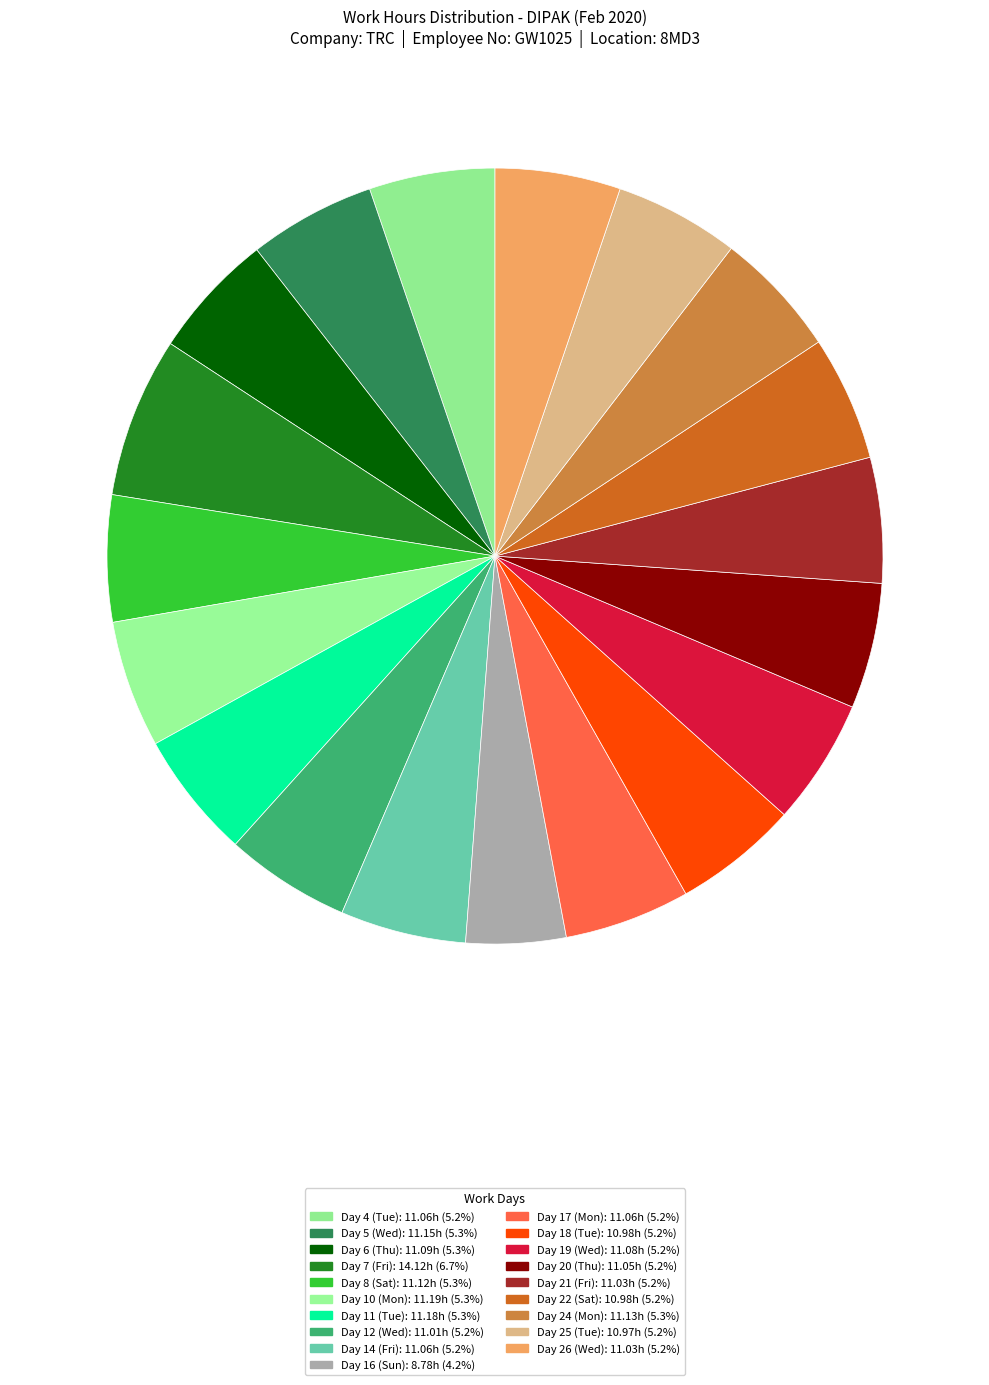

To the nearest percent, what is the difference between the largest and smallest slice percentages?

3%